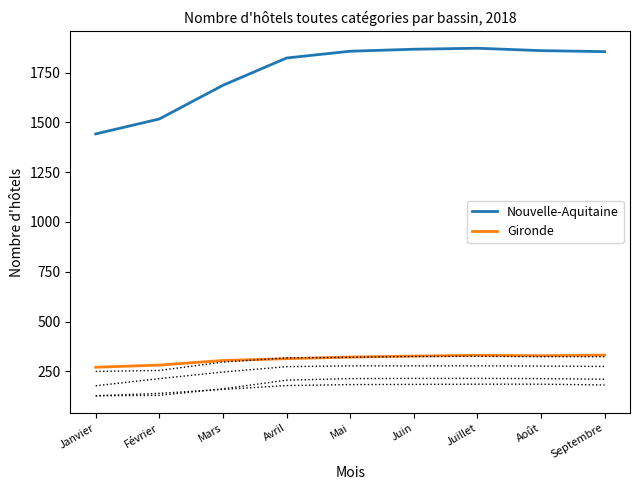

Is it true that Dordogne equals 36 at Février?

False